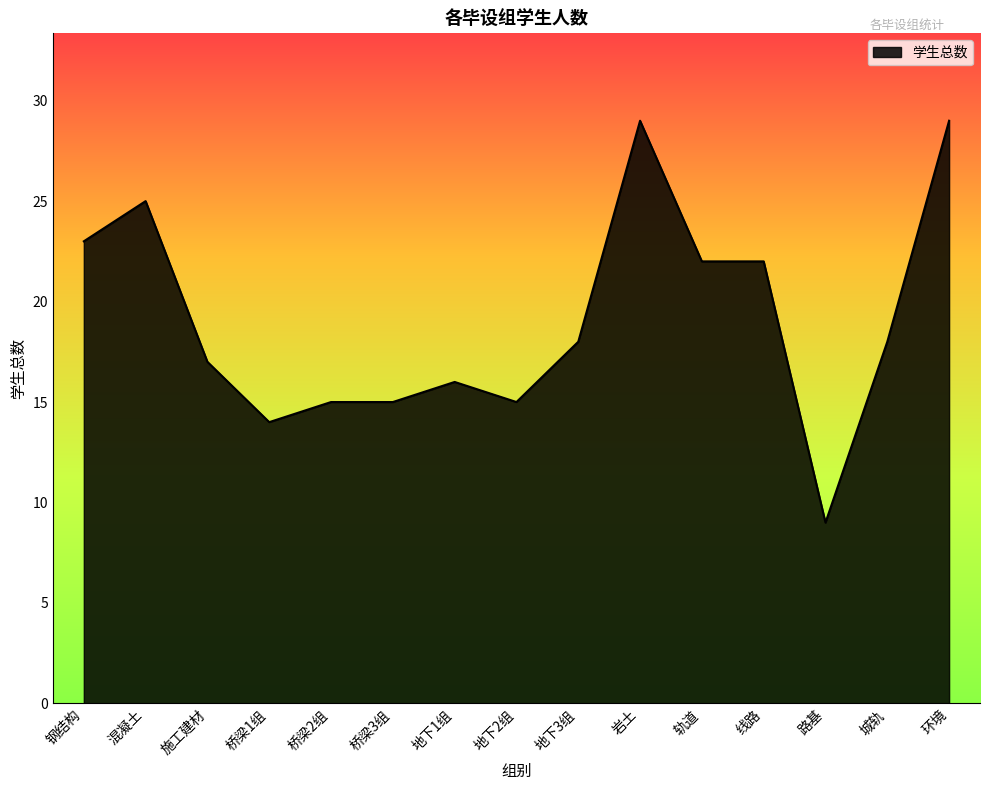

What is the difference between the maximum and minimum values?

20